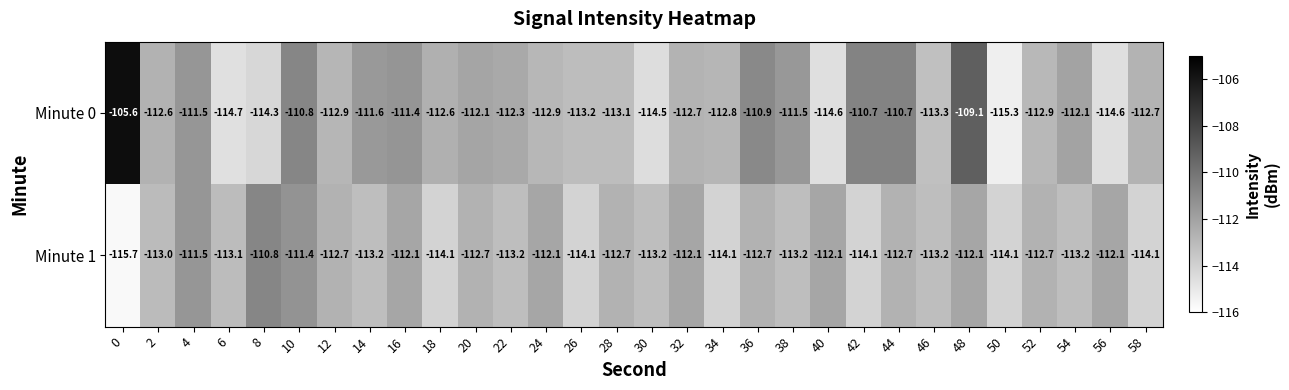

At which category is the sum across all series the highest?

48